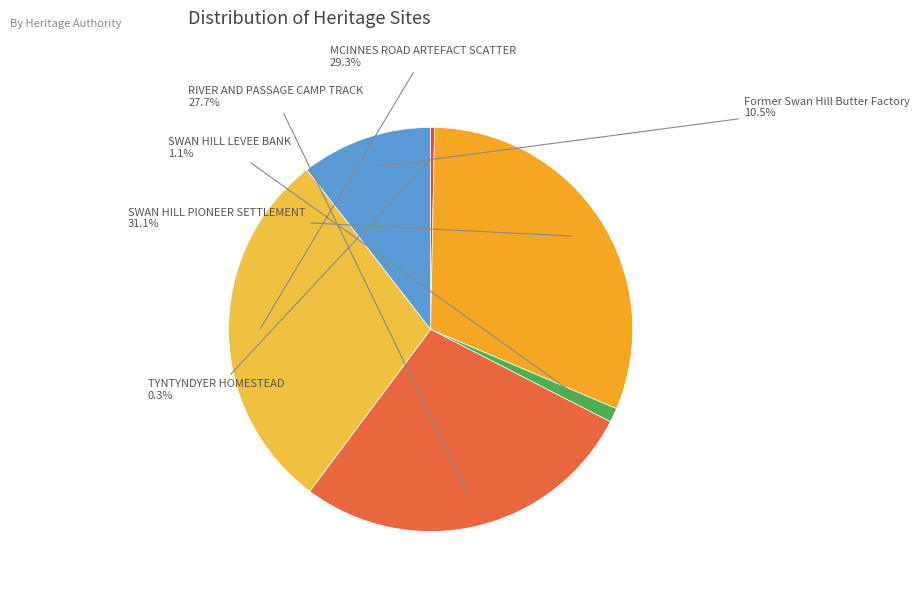

What is the smallest slice in the pie chart?

TYNTYNDYER HOMESTEAD